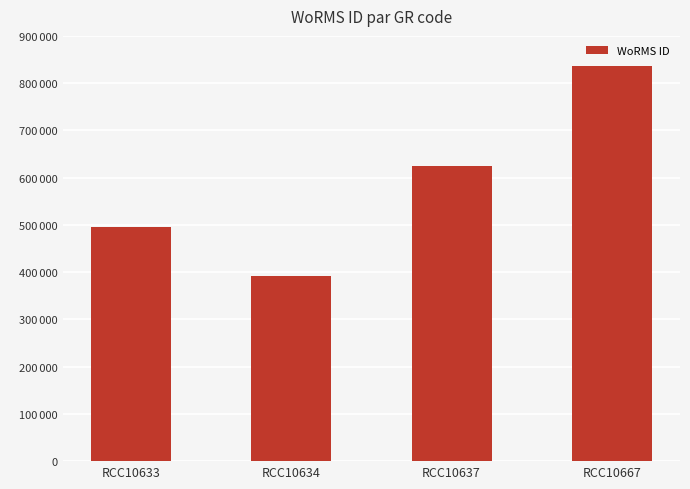

Reading right to left, what are all the values shown in this chart?

837075	624513	391509	495804